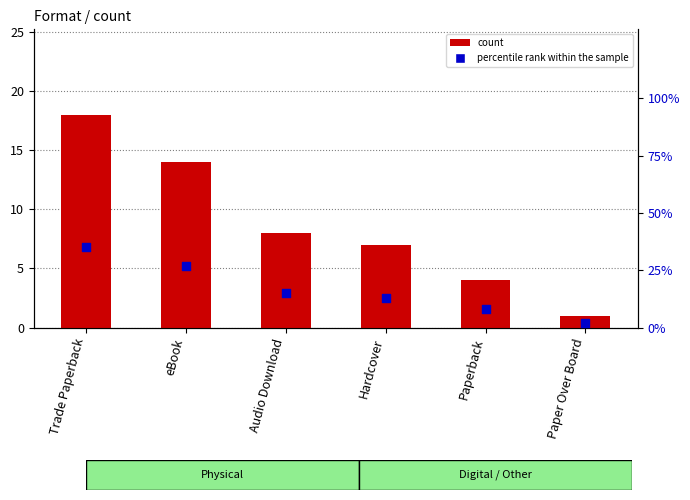

Is the value of count at Hardcover greater than the value of percentile rank within the sample at eBook?

No